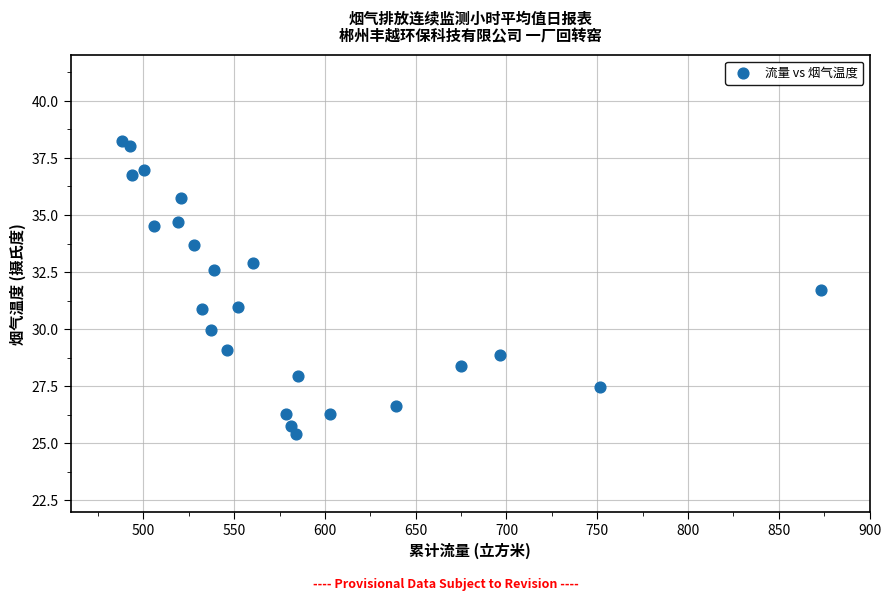

What is the range of X values (max minus min)?

385.2